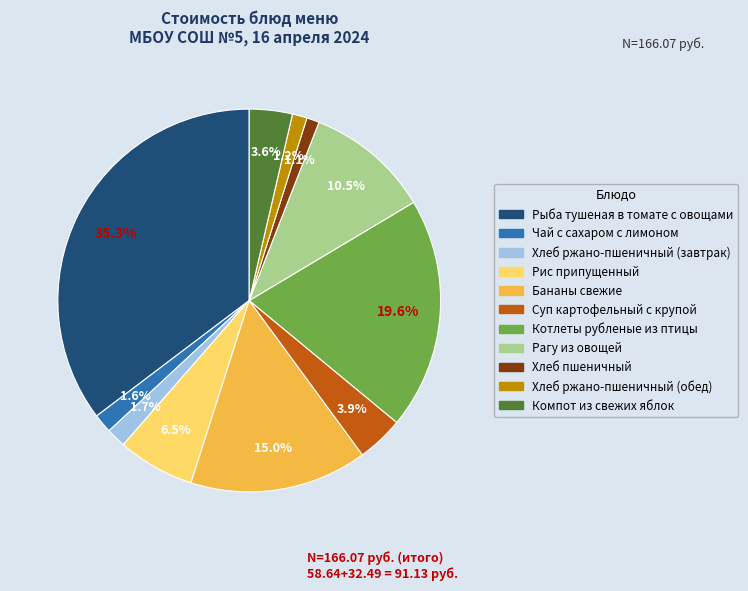

To the nearest percent, what is the average slice percentage?

9%